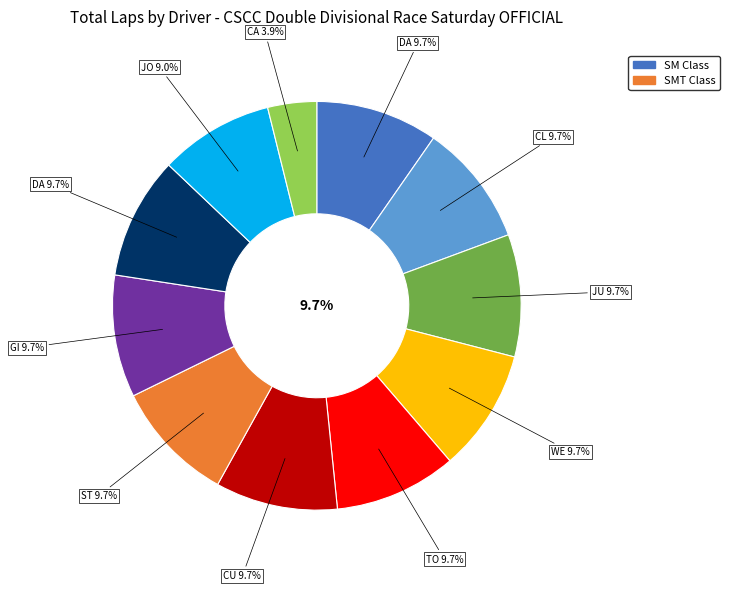

Is it true that Darwin Felix (SM) is 10% of the pie?

True